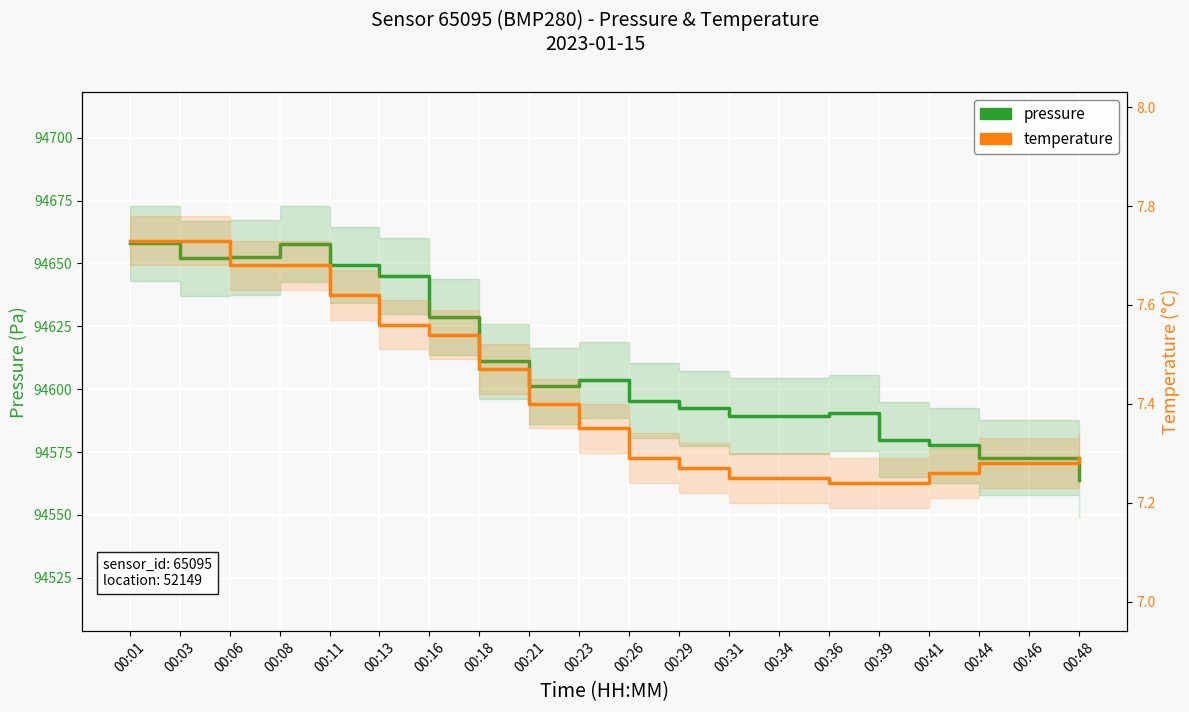

True or false: temperature and pressure cross at least once.

False